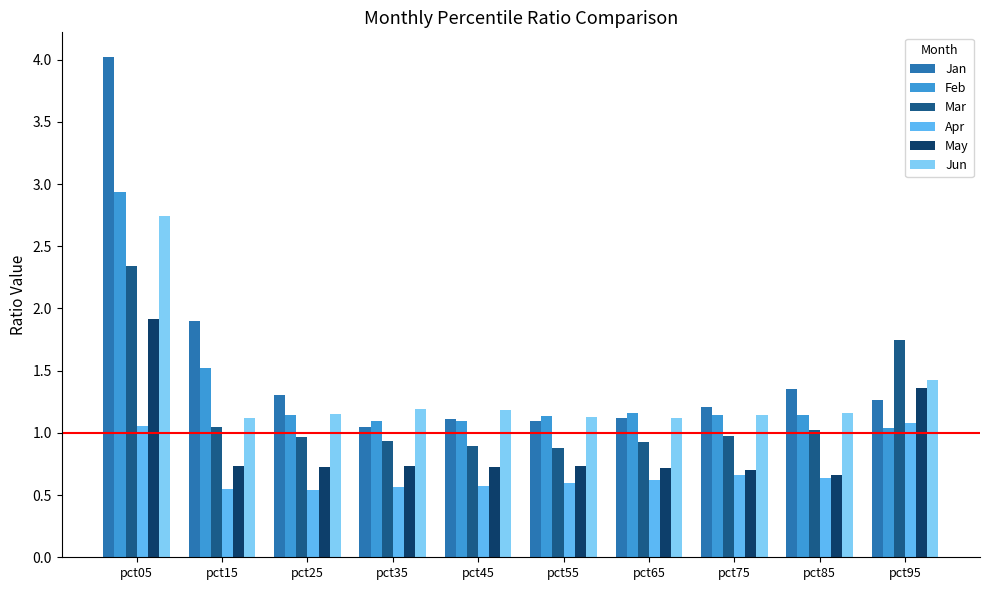

Which series has the largest total across all categories?

Jan